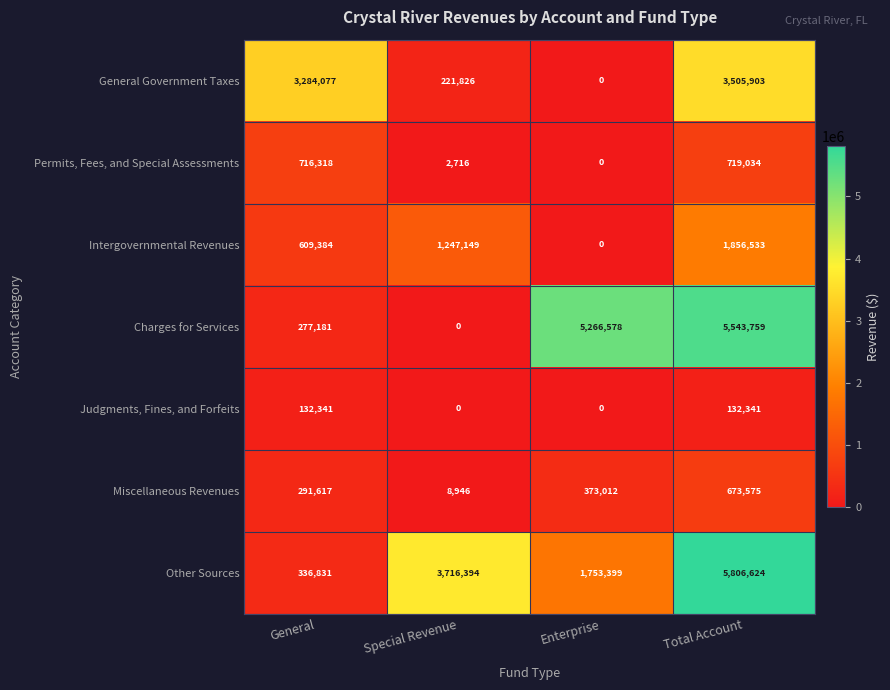

Reading left to right, what are all the values shown in this chart?

General Government Taxes: General=3284077	Special Revenue=221826	Enterprise=0	Total Account=3505903
Permits, Fees, and Special Assessments: General=716318	Special Revenue=2716	Enterprise=0	Total Account=719034
Intergovernmental Revenues: General=609384	Special Revenue=1247149	Enterprise=0	Total Account=1856533
Charges for Services: General=277181	Special Revenue=0	Enterprise=5266578	Total Account=5543759
Judgments, Fines, and Forfeits: General=132341	Special Revenue=0	Enterprise=0	Total Account=132341
Miscellaneous Revenues: General=291617	Special Revenue=8946	Enterprise=373012	Total Account=673575
Other Sources: General=336831	Special Revenue=3716394	Enterprise=1753399	Total Account=5806624